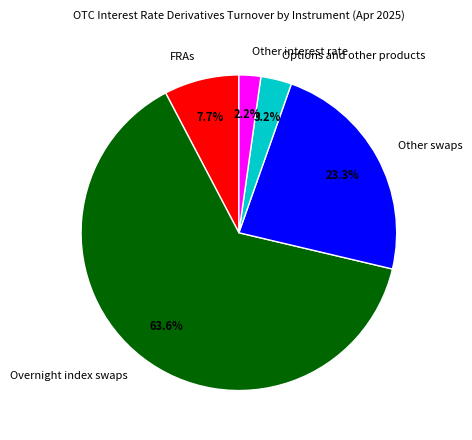

What percentage is the Other swaps slice, to the nearest percent?

23%